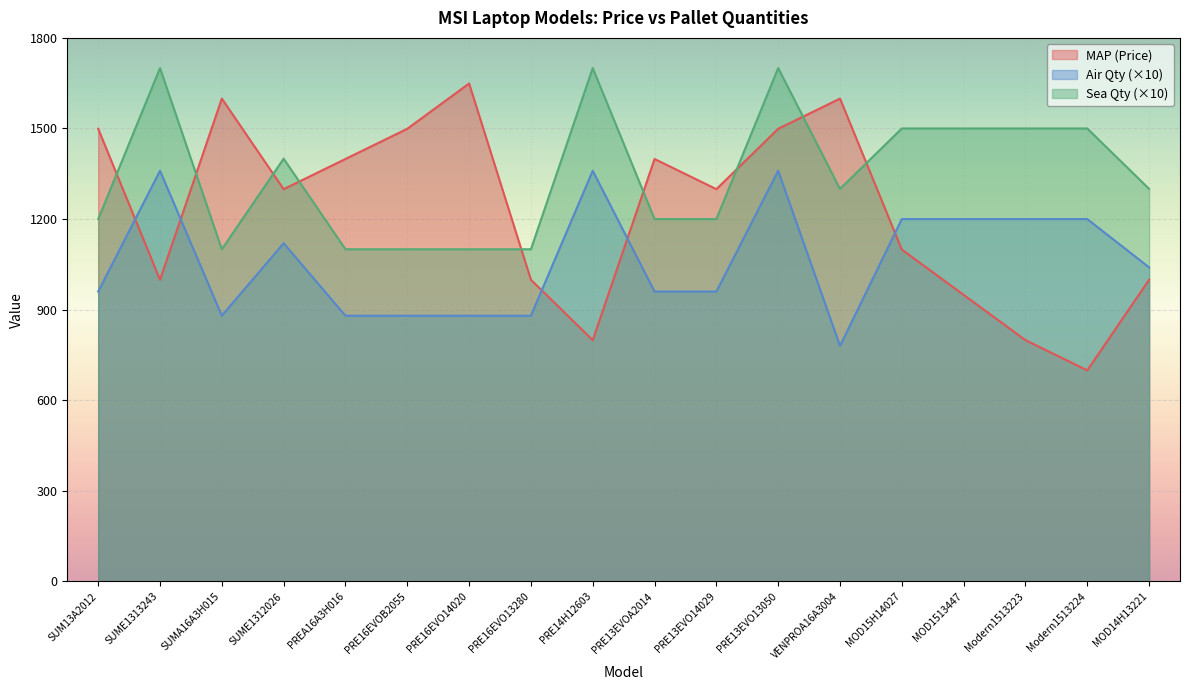

Between PREA16A3H016 and MOD15H14027, which is larger?

PREA16A3H016